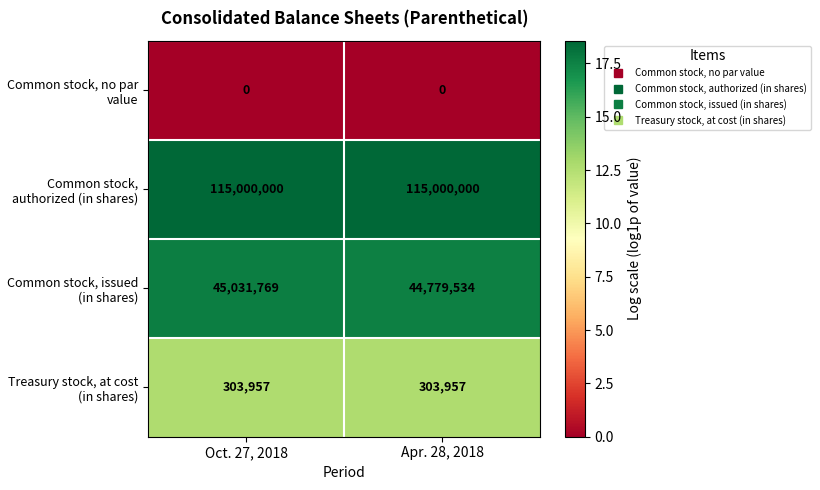

What is the minimum value for Treasury stock, at cost (in shares)?

303957